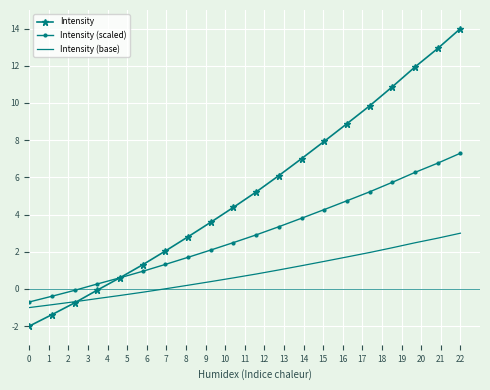

Which series has the largest total across all categories?

Intensity